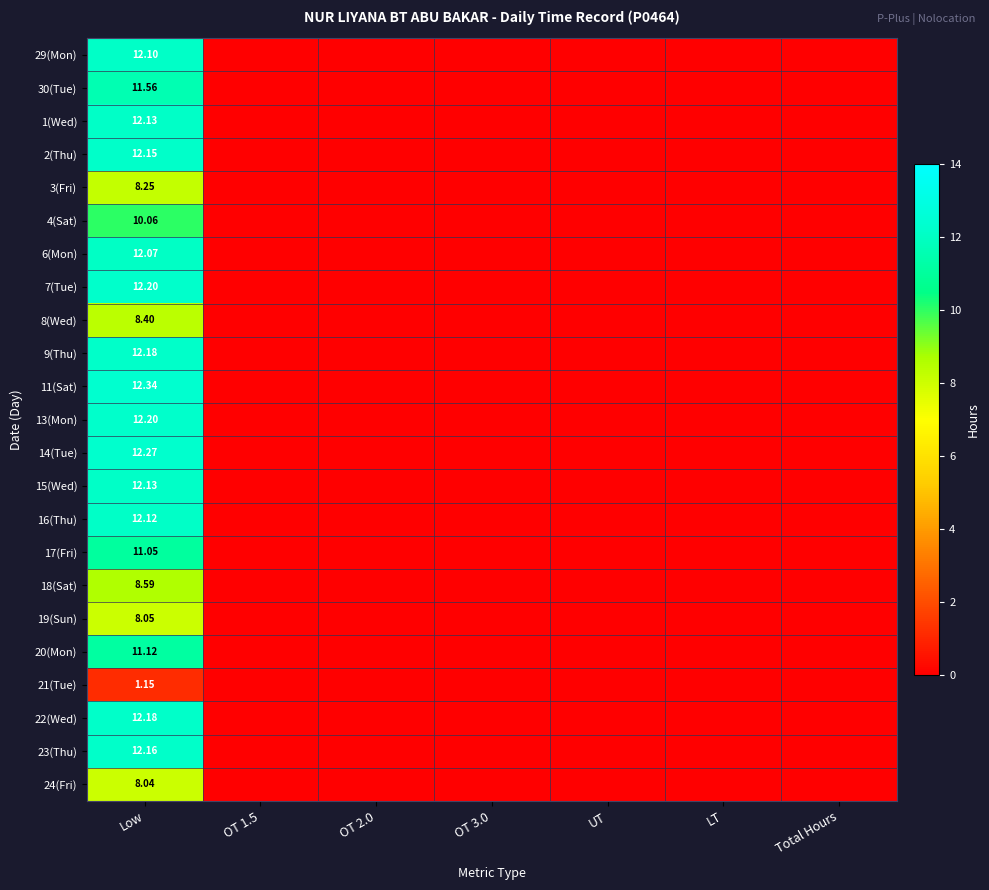

Which category has the lowest value in the 14(Tue) series?

OT 1.5